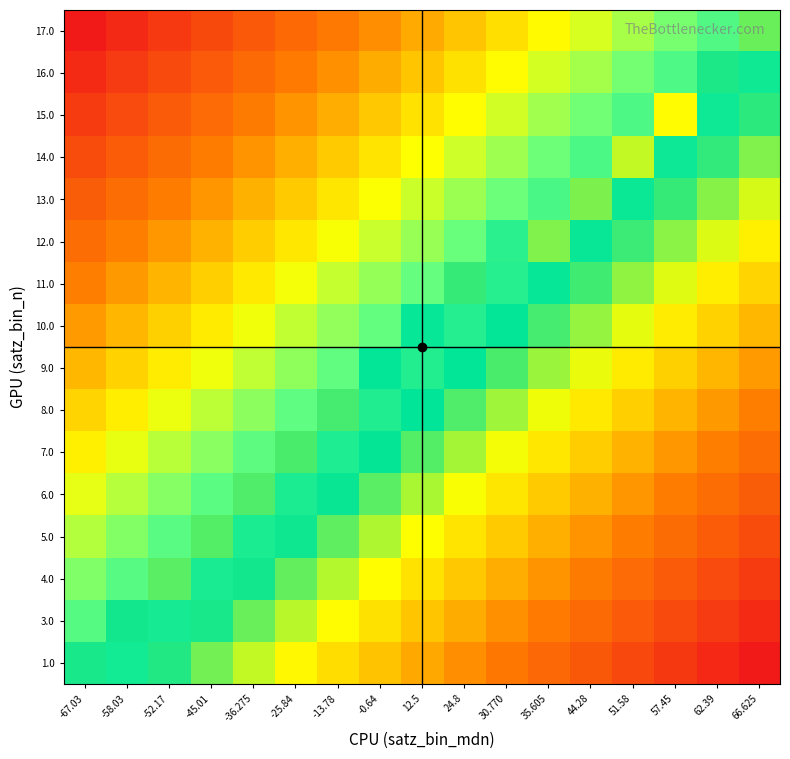

Reading right to left, extract all data points from this chart.

1.0: 66.625=1.0	62.39=1.0	57.45=0.9	51.58=0.9	44.28=0.9	35.605=0.8	30.770=0.8	24.8=0.8	12.5=0.8	-0.64=0.7	-13.78=0.7	-25.84=0.7	-36.275=0.6	-45.01=0.6	-52.17=0.6	-58.03=0.5	-67.03=0.6
3.0: 66.625=1.0	62.39=0.9	57.45=0.9	51.58=0.9	44.28=0.8	35.605=0.8	30.770=0.8	24.8=0.7	12.5=0.7	-0.64=0.7	-13.78=0.7	-25.84=0.6	-36.275=0.6	-45.01=0.6	-52.17=0.5	-58.03=0.6	-67.03=0.5
4.0: 66.625=0.9	62.39=0.9	57.45=0.9	51.58=0.8	44.28=0.8	35.605=0.8	30.770=0.7	24.8=0.7	12.5=0.7	-0.64=0.7	-13.78=0.6	-25.84=0.6	-36.275=0.6	-45.01=0.5	-52.17=0.6	-58.03=0.5	-67.03=0.4
5.0: 66.625=0.9	62.39=0.9	57.45=0.8	51.58=0.8	44.28=0.8	35.605=0.7	30.770=0.7	24.8=0.7	12.5=0.7	-0.64=0.6	-13.78=0.6	-25.84=0.6	-36.275=0.5	-45.01=0.6	-52.17=0.5	-58.03=0.4	-67.03=0.4
6.0: 66.625=0.9	62.39=0.8	57.45=0.8	51.58=0.8	44.28=0.7	35.605=0.7	30.770=0.7	24.8=0.6	12.5=0.6	-0.64=0.6	-13.78=0.6	-25.84=0.5	-36.275=0.6	-45.01=0.5	-52.17=0.4	-58.03=0.4	-67.03=0.4
7.0: 66.625=0.8	62.39=0.8	57.45=0.8	51.58=0.7	44.28=0.7	35.605=0.7	30.770=0.6	24.8=0.6	12.5=0.6	-0.64=0.6	-13.78=0.5	-25.84=0.6	-36.275=0.5	-45.01=0.4	-52.17=0.4	-58.03=0.4	-67.03=0.3
8.0: 66.625=0.8	62.39=0.8	57.45=0.7	51.58=0.7	44.28=0.7	35.605=0.6	30.770=0.6	24.8=0.6	12.5=0.6	-0.64=0.5	-13.78=0.6	-25.84=0.5	-36.275=0.4	-45.01=0.4	-52.17=0.4	-58.03=0.3	-67.03=0.3
9.0: 66.625=0.8	62.39=0.7	57.45=0.7	51.58=0.7	44.28=0.6	35.605=0.6	30.770=0.6	24.8=0.5	12.5=0.5	-0.64=0.5	-13.78=0.5	-25.84=0.4	-36.275=0.4	-45.01=0.4	-52.17=0.3	-58.03=0.3	-67.03=0.3
10.0: 66.625=0.7	62.39=0.7	57.45=0.7	51.58=0.6	44.28=0.6	35.605=0.6	30.770=0.5	24.8=0.5	12.5=0.5	-0.64=0.5	-13.78=0.4	-25.84=0.4	-36.275=0.4	-45.01=0.3	-52.17=0.3	-58.03=0.3	-67.03=0.2
11.0: 66.625=0.7	62.39=0.7	57.45=0.6	51.58=0.6	44.28=0.6	35.605=0.5	30.770=0.5	24.8=0.6	12.5=0.5	-0.64=0.4	-13.78=0.4	-25.84=0.4	-36.275=0.3	-45.01=0.3	-52.17=0.3	-58.03=0.2	-67.03=0.2
12.0: 66.625=0.7	62.39=0.6	57.45=0.6	51.58=0.6	44.28=0.5	35.605=0.6	30.770=0.5	24.8=0.4	12.5=0.4	-0.64=0.4	-13.78=0.4	-25.84=0.3	-36.275=0.3	-45.01=0.3	-52.17=0.2	-58.03=0.2	-67.03=0.2
13.0: 66.625=0.6	62.39=0.6	57.45=0.6	51.58=0.5	44.28=0.6	35.605=0.5	30.770=0.4	24.8=0.4	12.5=0.4	-0.64=0.4	-13.78=0.3	-25.84=0.3	-36.275=0.3	-45.01=0.2	-52.17=0.2	-58.03=0.2	-67.03=0.1
14.0: 66.625=0.6	62.39=0.6	57.45=0.5	51.58=0.6	44.28=0.5	35.605=0.4	30.770=0.4	24.8=0.4	12.5=0.3	-0.64=0.3	-13.78=0.3	-25.84=0.3	-36.275=0.2	-45.01=0.2	-52.17=0.2	-58.03=0.1	-67.03=0.1
15.0: 66.625=0.6	62.39=0.5	57.45=0.7	51.58=0.5	44.28=0.4	35.605=0.4	30.770=0.4	24.8=0.3	12.5=0.3	-0.64=0.3	-13.78=0.3	-25.84=0.2	-36.275=0.2	-45.01=0.2	-52.17=0.1	-58.03=0.1	-67.03=0.1
16.0: 66.625=0.5	62.39=0.6	57.45=0.5	51.58=0.4	44.28=0.4	35.605=0.4	30.770=0.3	24.8=0.3	12.5=0.3	-0.64=0.3	-13.78=0.2	-25.84=0.2	-36.275=0.2	-45.01=0.1	-52.17=0.1	-58.03=0.1	-67.03=0.0
17.0: 66.625=0.6	62.39=0.5	57.45=0.4	51.58=0.4	44.28=0.4	35.605=0.3	30.770=0.3	24.8=0.3	12.5=0.2	-0.64=0.2	-13.78=0.2	-25.84=0.2	-36.275=0.1	-45.01=0.1	-52.17=0.1	-58.03=0.0	-67.03=0.0